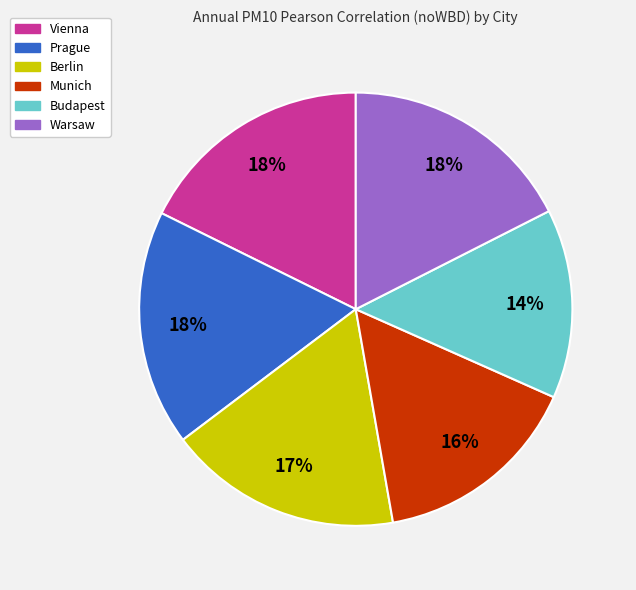

Is it true that Prague is 18% of the pie?

True